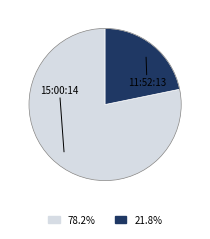

Is there any slice that represents more than half of the pie?

Yes